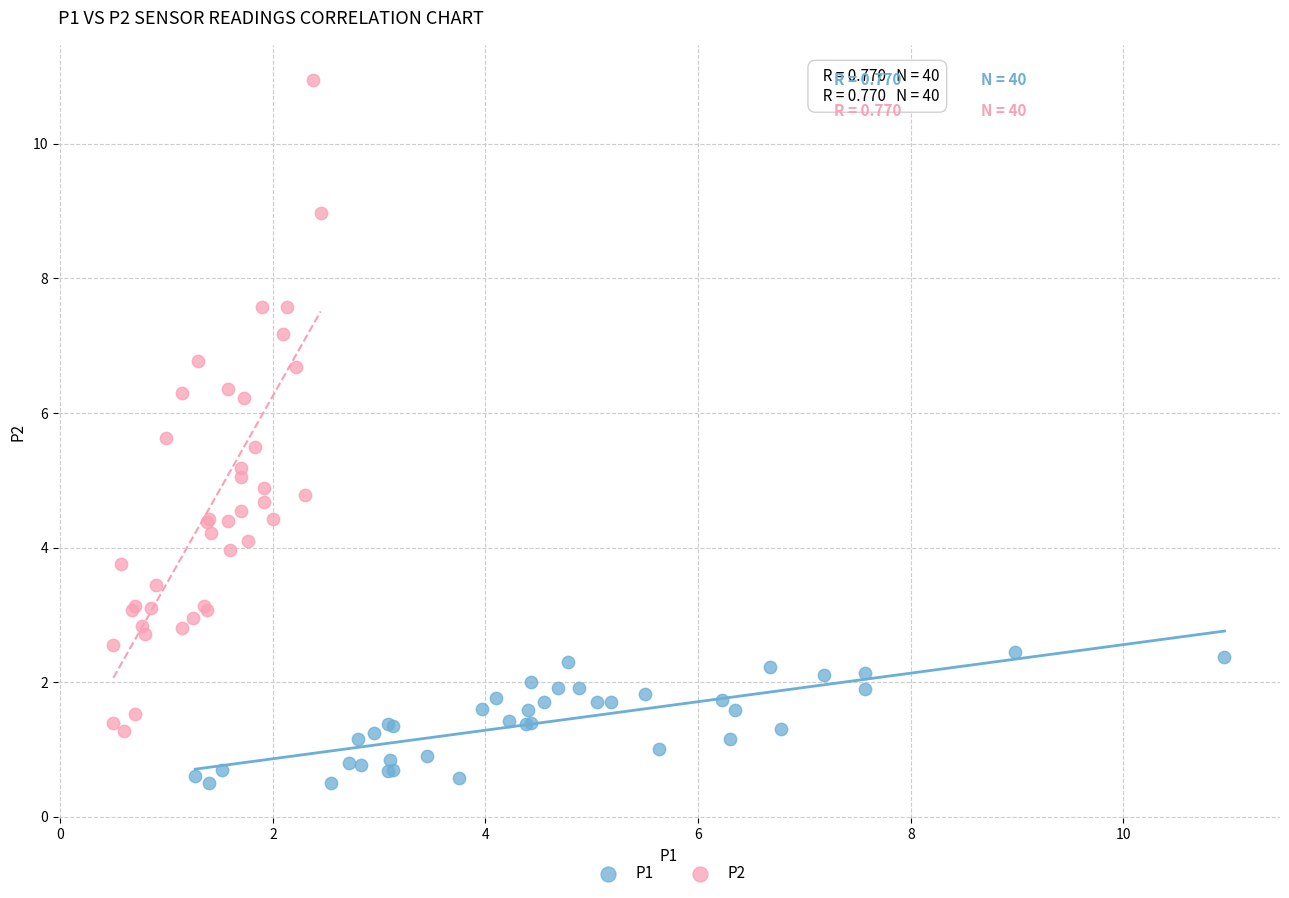

Which series has the largest Y range (max minus min)?

P2